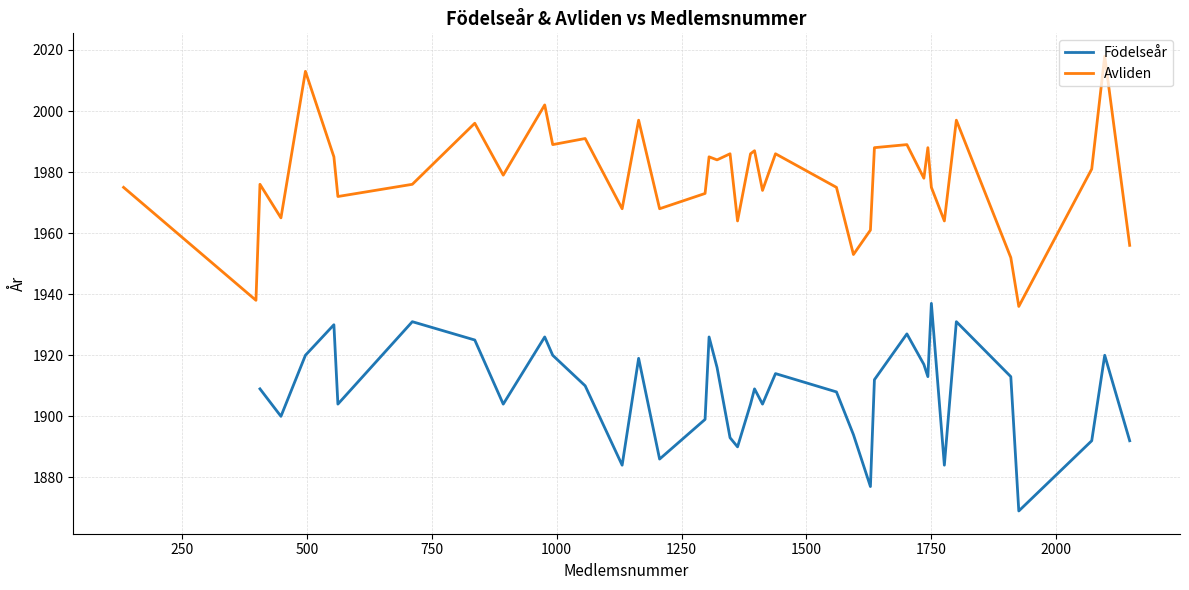

What is the lowest value of the Avliden series?

1936